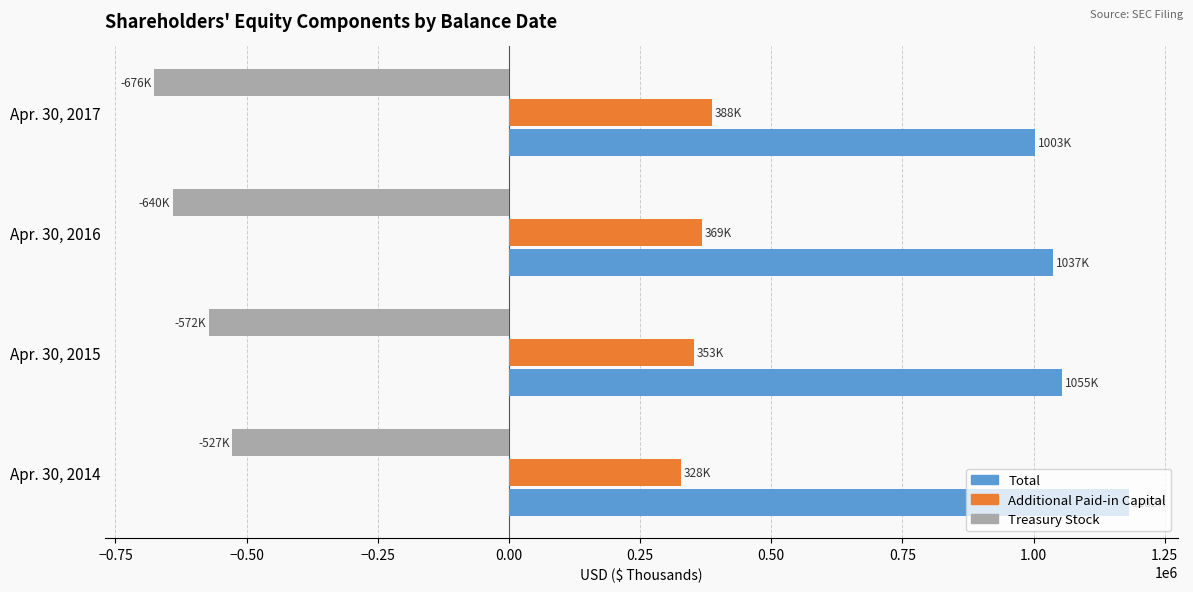

Where is Treasury Stock nearest to the value -601692?

Apr. 30, 2015